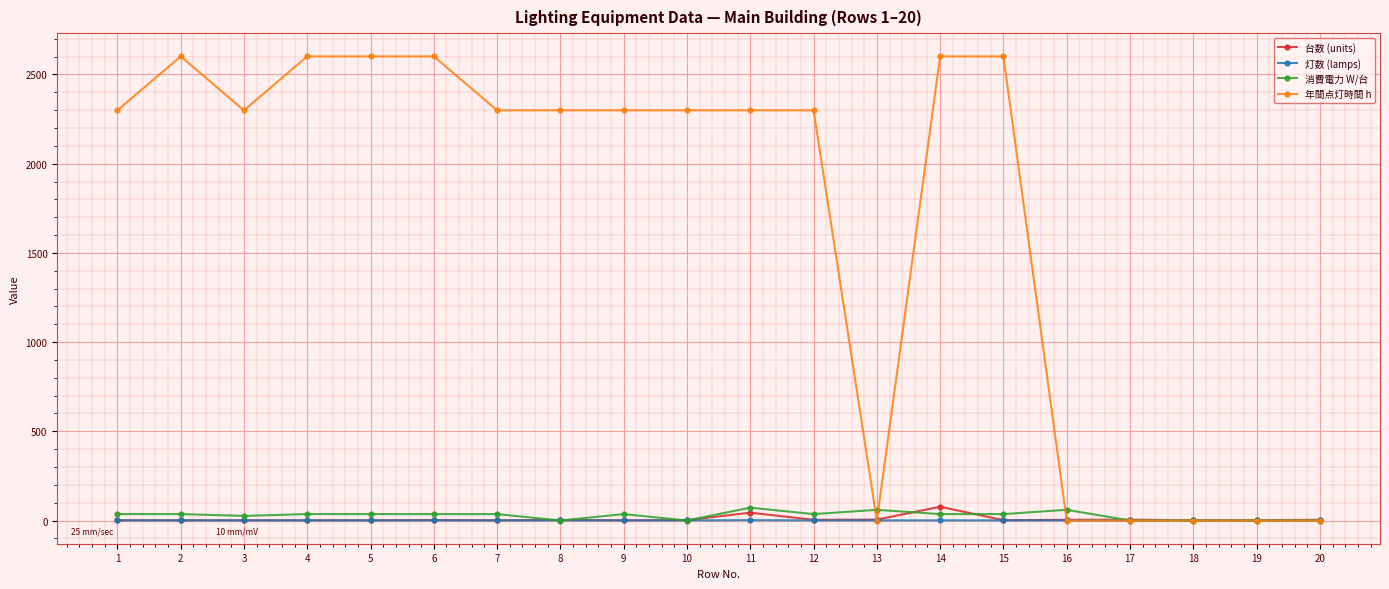

What is the maximum value shown in the chart?

2601.5